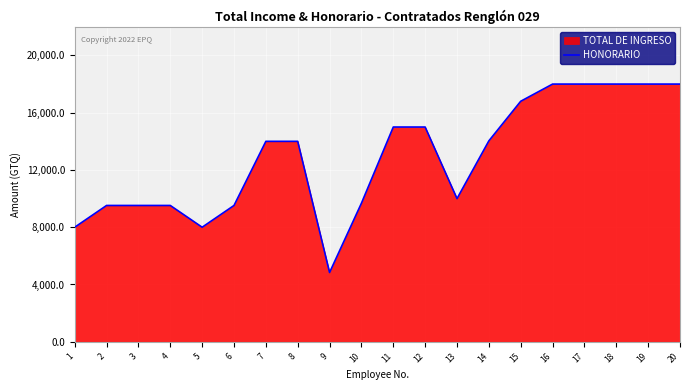

What is the change in value from 14 to 17?

+3967.7